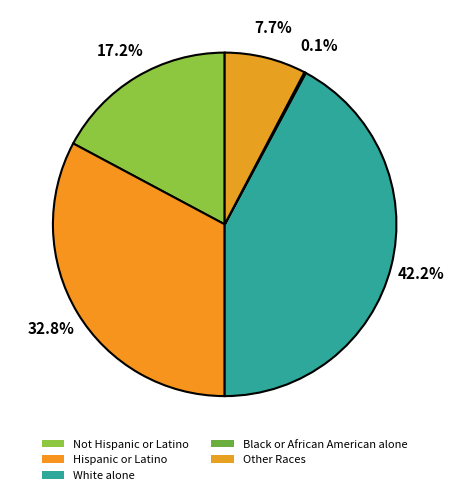

Count the number of slices in the pie.

5